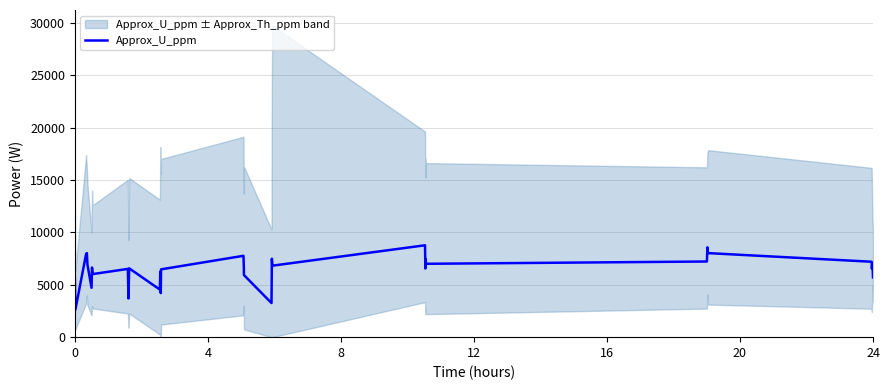

What is the greatest value displayed?

8768.7